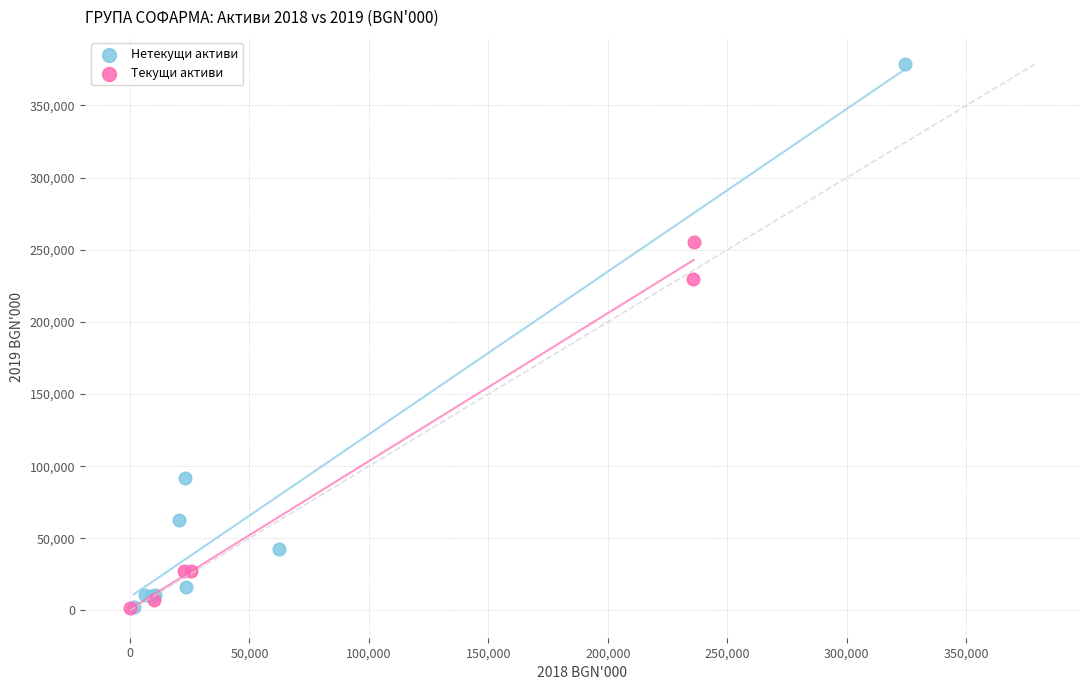

Which series has the widest spread of Y values?

Нетекущи активи